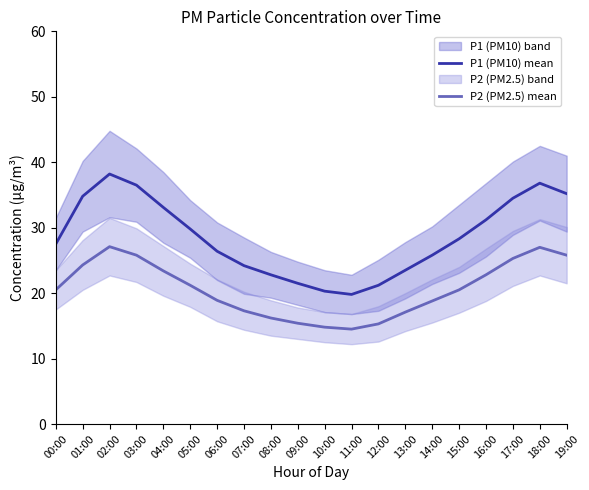

How many values in the P2 (PM2.5) mean series are below 20?

9